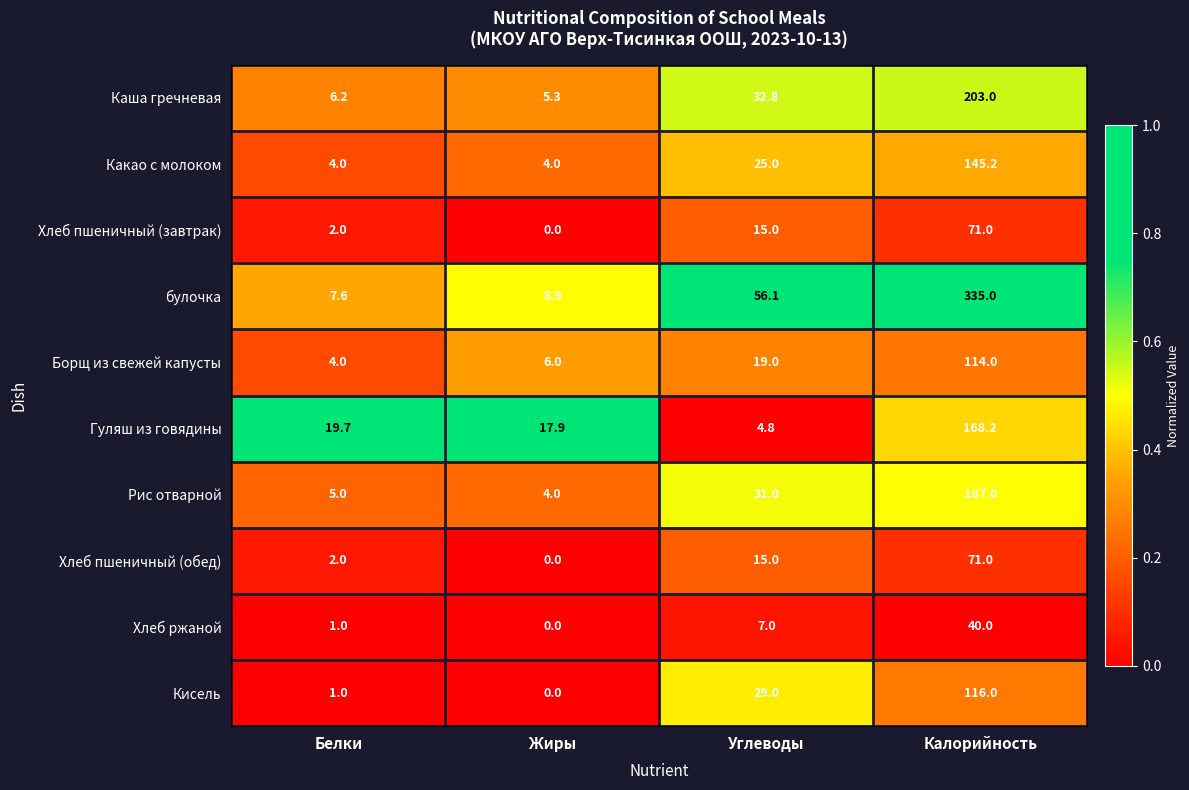

What is the minimum value for Какао с молоком?

4.0